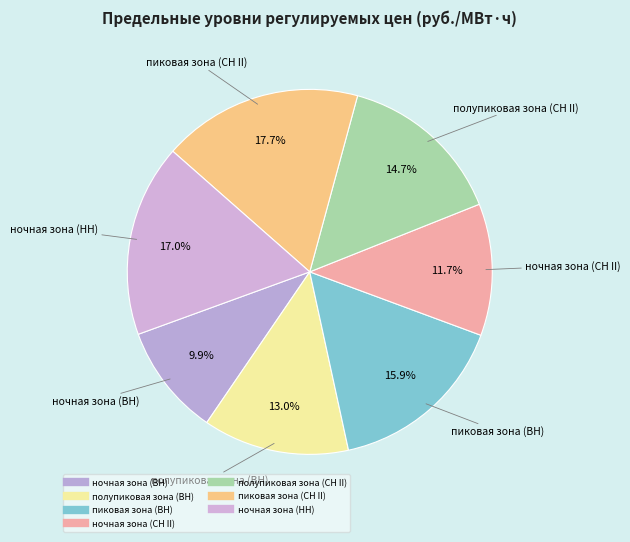

Approximately how many times larger is the value at ночная зона (СН II) compared to ночная зона (ВН)?

1.2